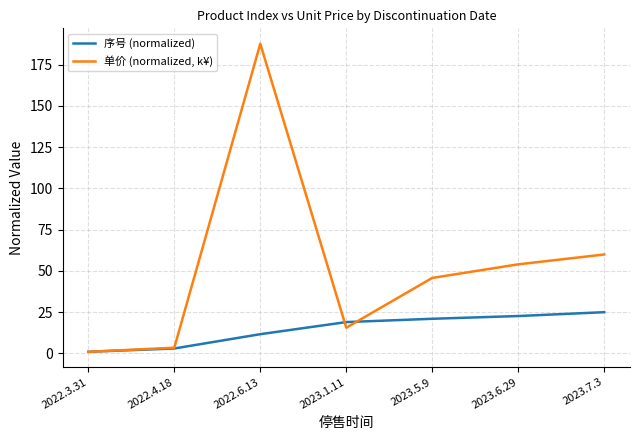

Rank the series by their average value, from highest to lowest.

单价 (normalized, k¥), 序号 (normalized)